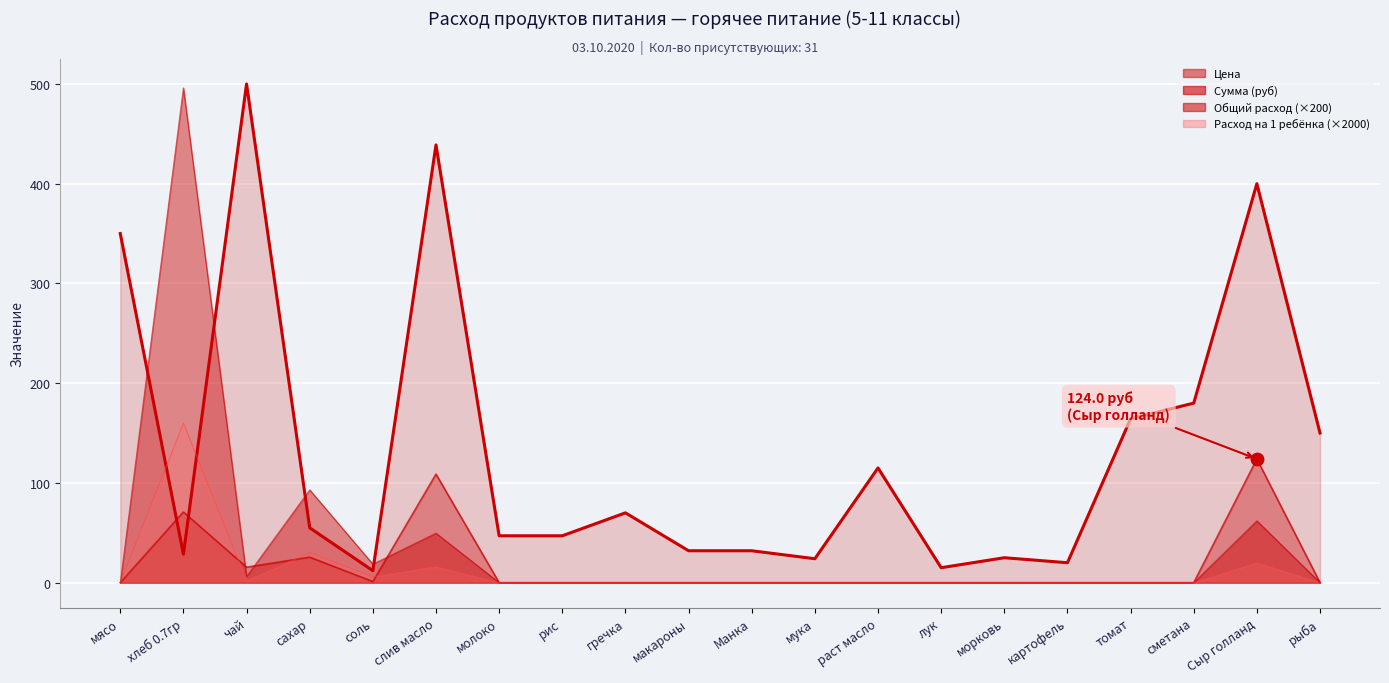

What are all the series names shown in the legend?

Цена, Сумма (руб), Общий расход, Расход на 1 ребёнка